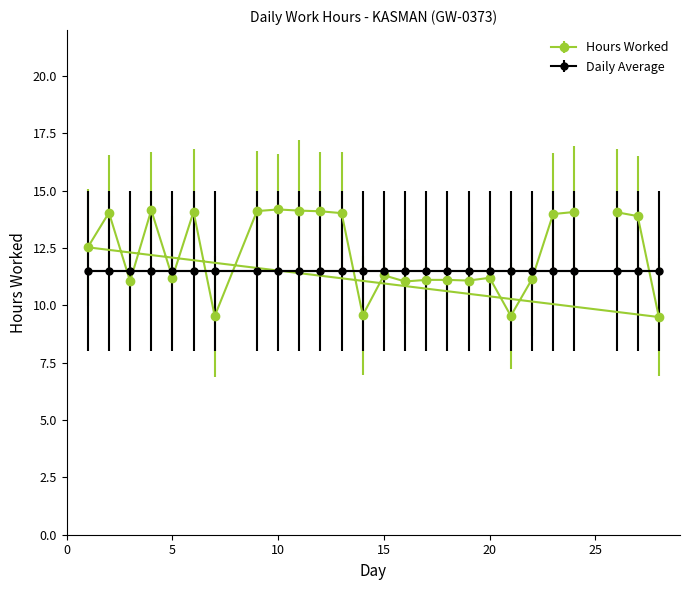

At how many categories does at least one series exceed 12?

13